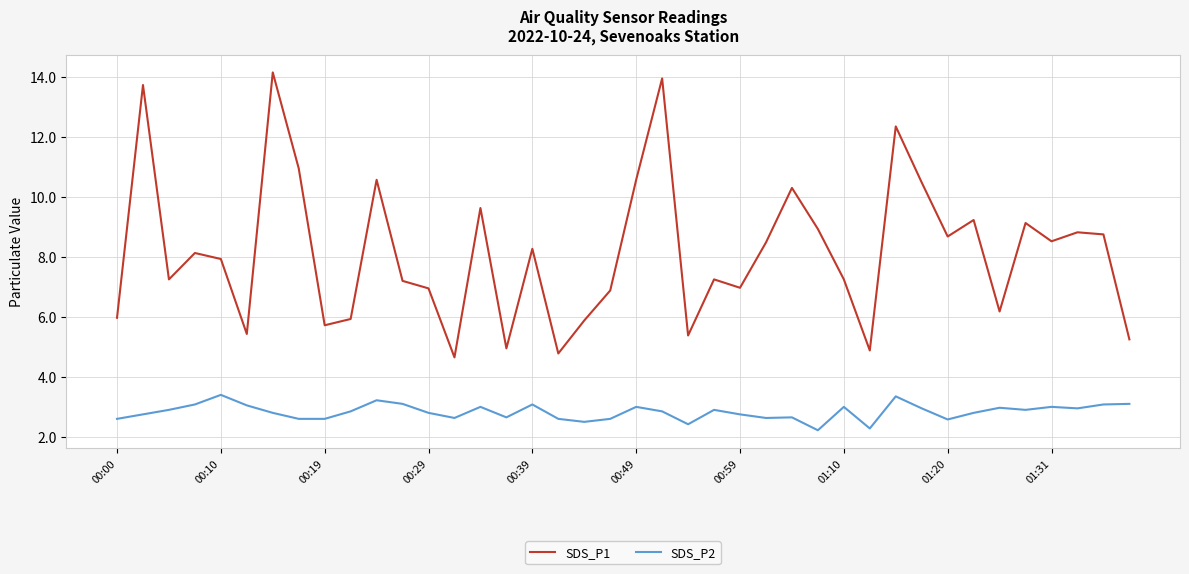

True or false: SDS_P1 and SDS_P2 intersect in this chart.

False